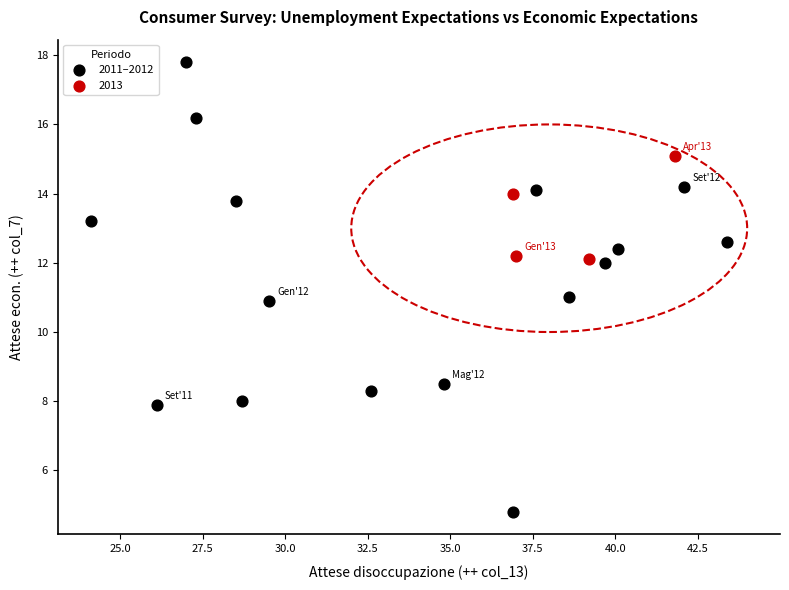

Which series has the largest Y range (max minus min)?

2011–2012